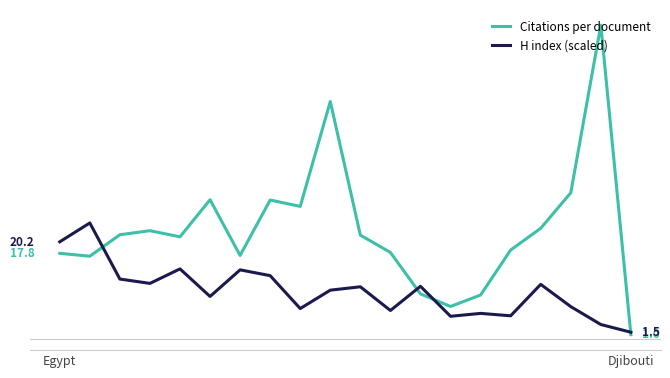

What are all the series names shown in the legend?

Citations per document, H index (scaled)